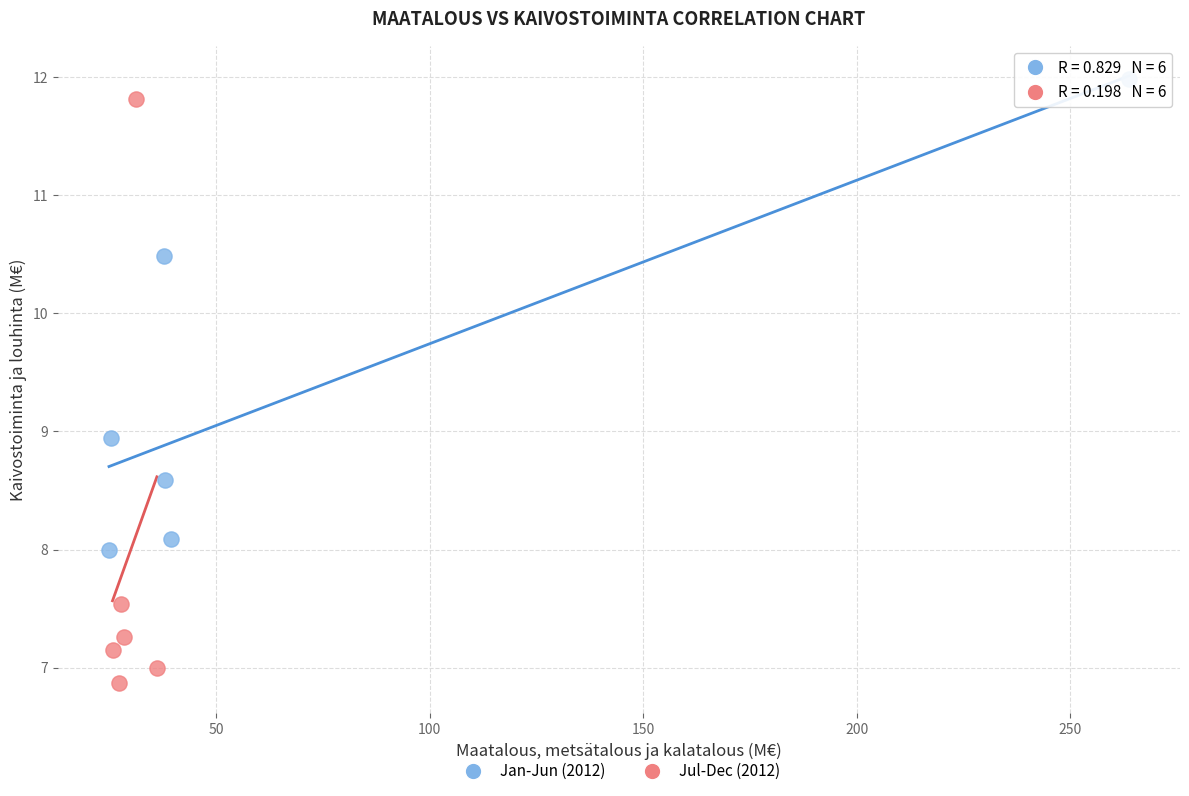

Which series has the largest Y range (max minus min)?

Jul-Dec (2012)